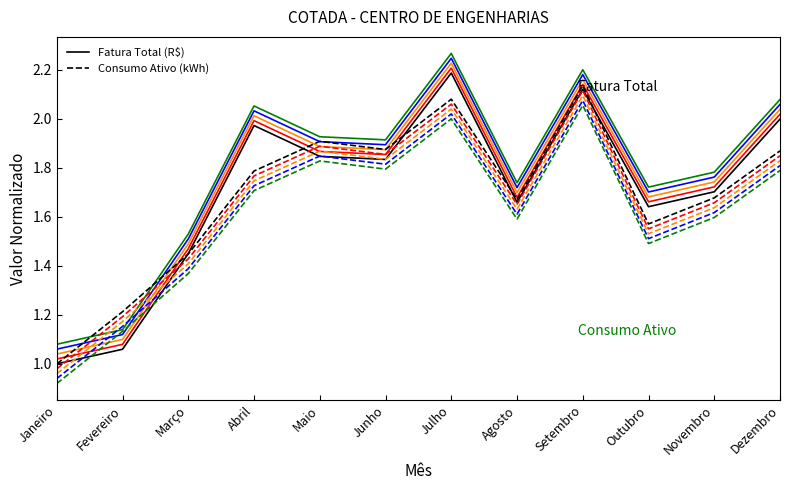

Rank the series at Setembro from lowest to highest value.

Fatura Total (R$), Consumo Ativo (kWh)